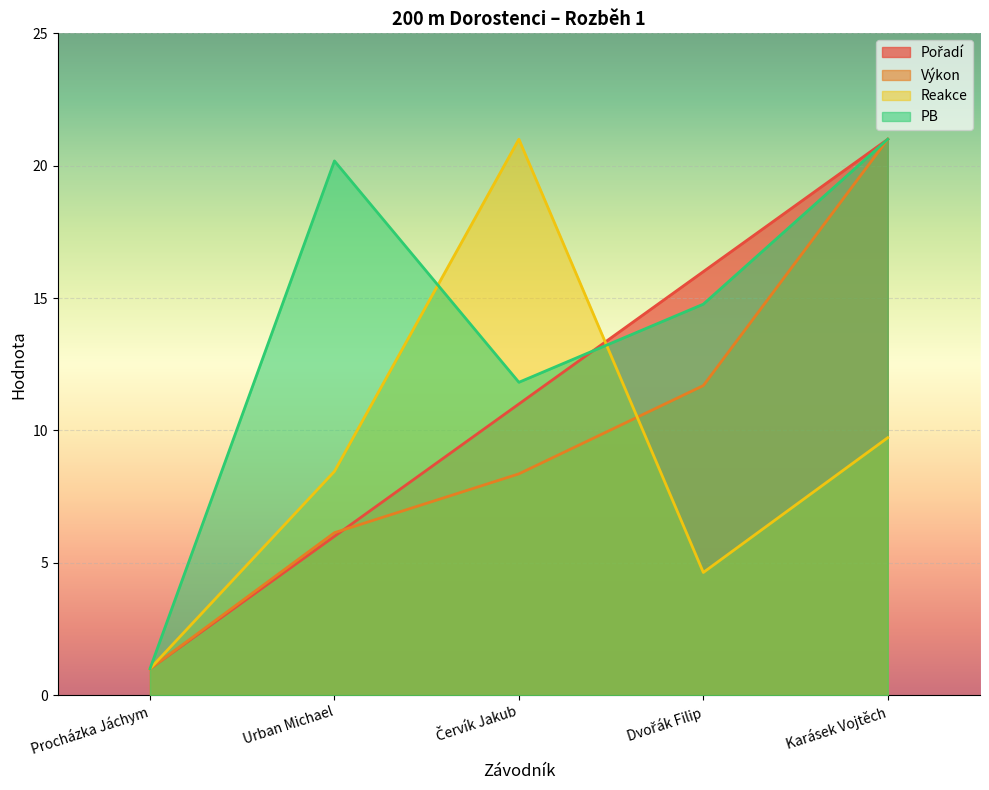

How many interior local valleys does the Reakce series have?

1